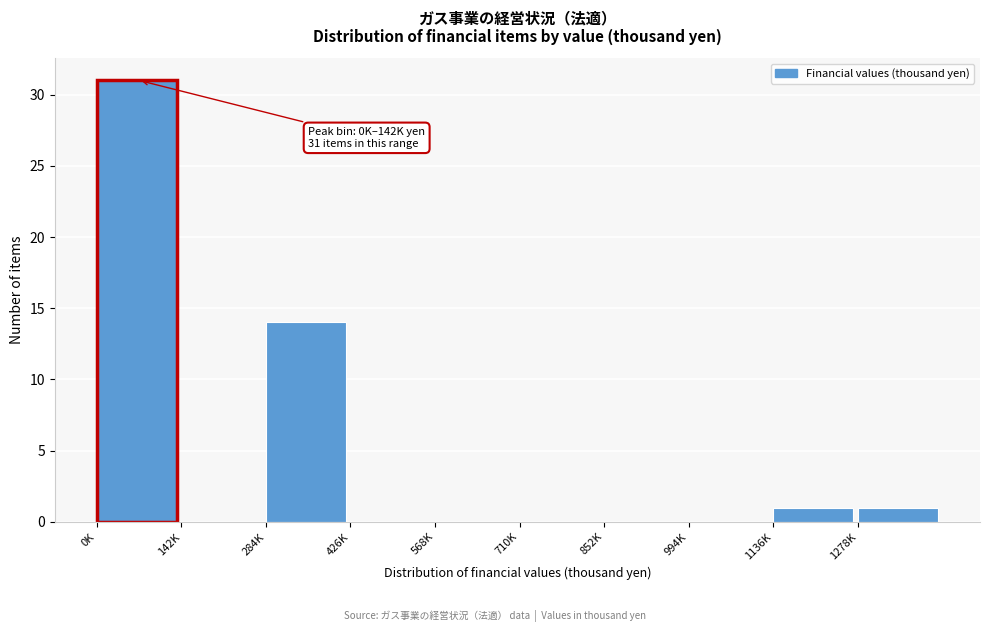

Reading right to left, extract all data points from this chart.

1278K=1	1136K=1	994K=0	852K=0	710K=0	568K=0	426K=0	284K=14	142K=0	0K=31